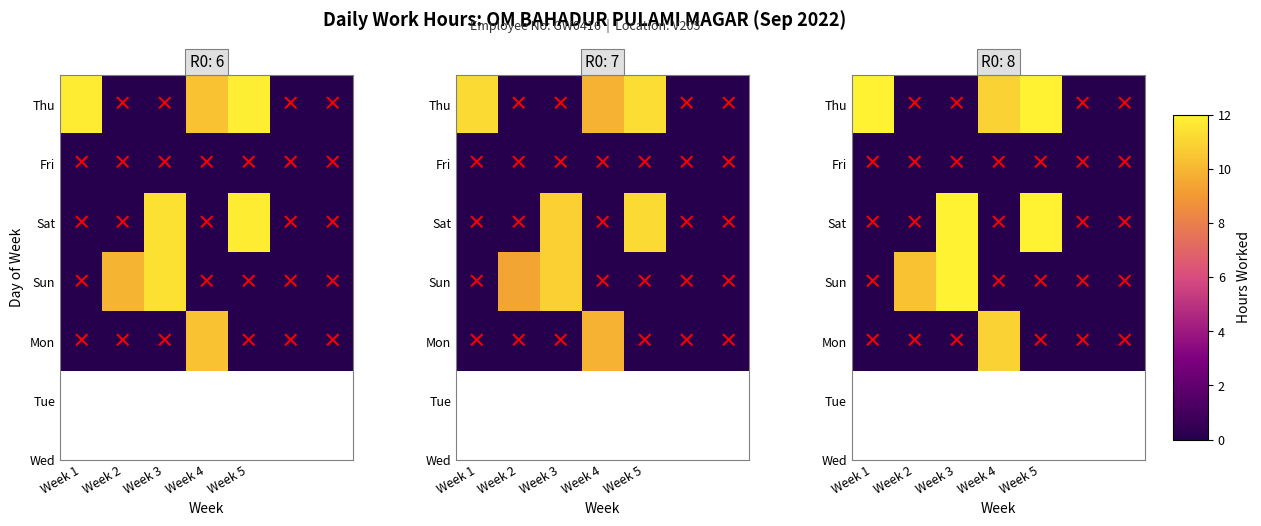

Which has a higher value, Week 4 or Week 1?

Week 1